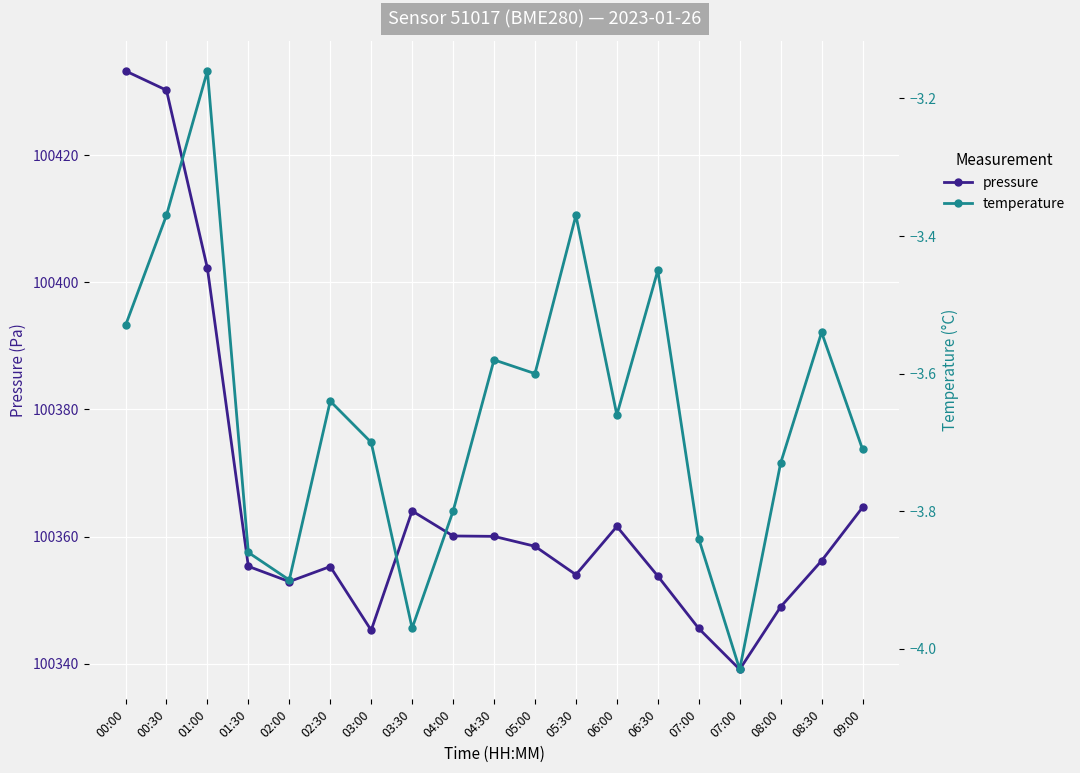

Which series has the largest total across all categories?

pressure